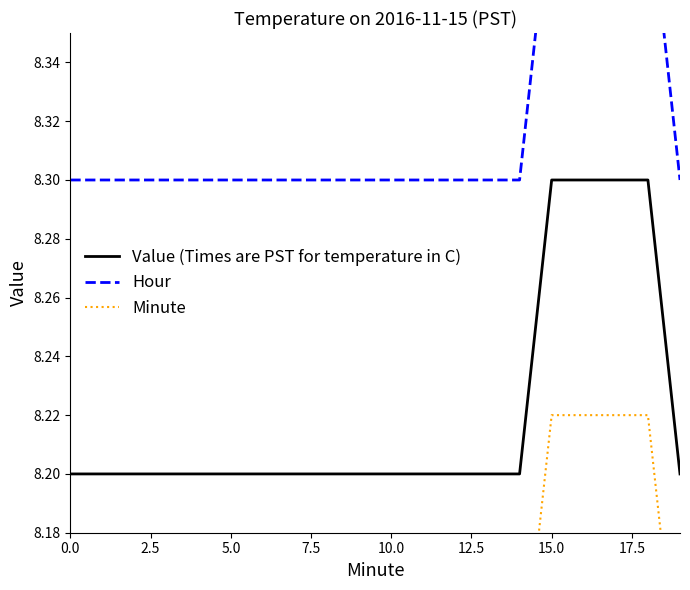

What is the label of the 4th point from the right?

16